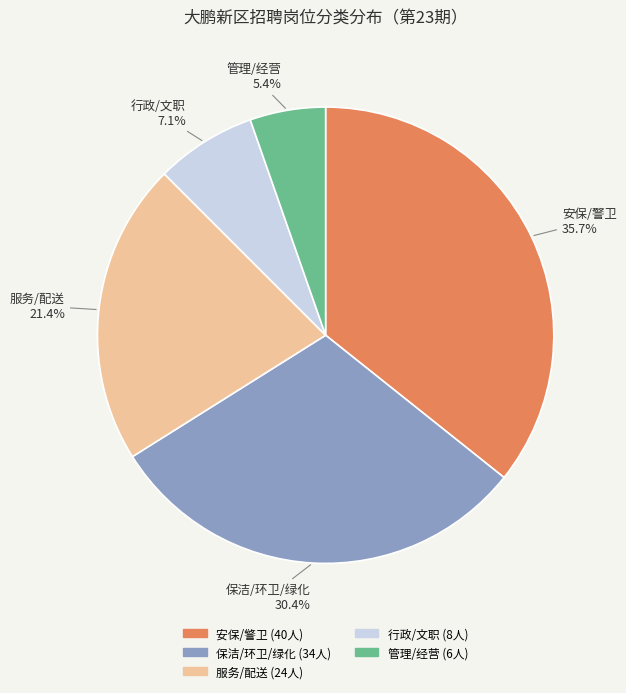

Is there a majority slice in this chart?

No